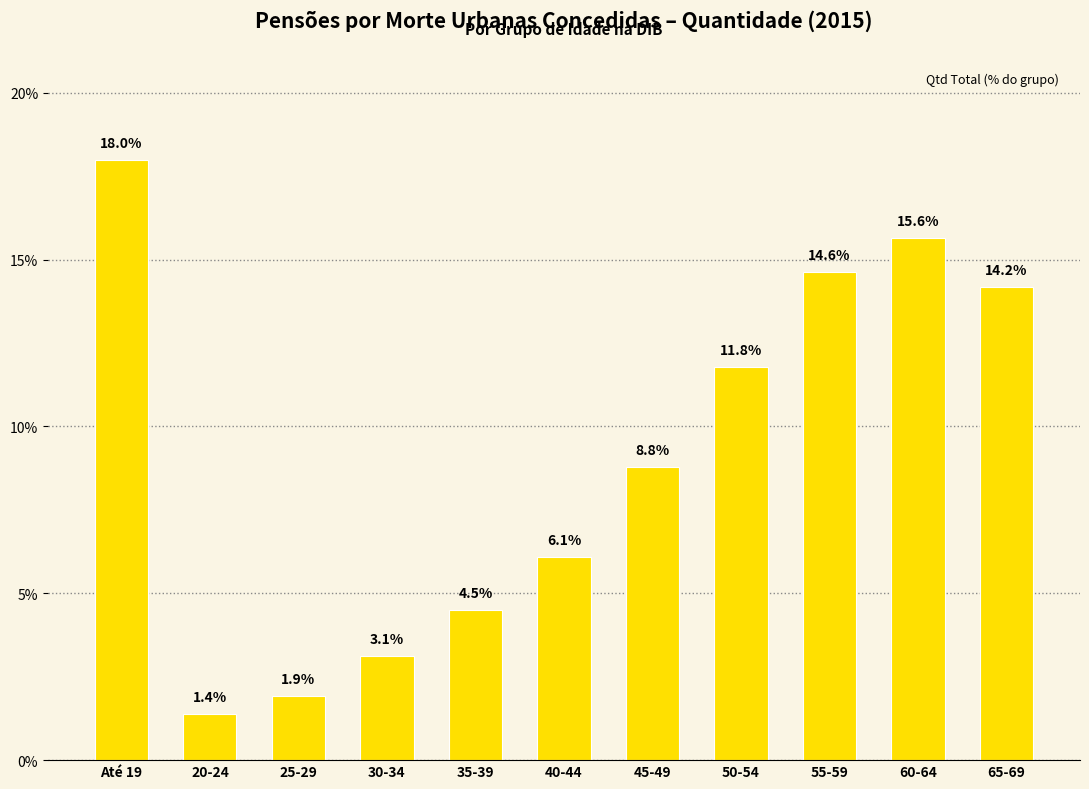

What is the value of the 11th bar from the left?

14.2